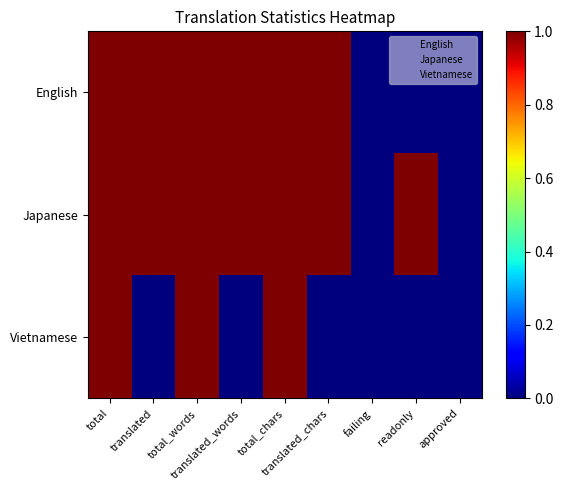

At how many categories does at least one series exceed 0?

7